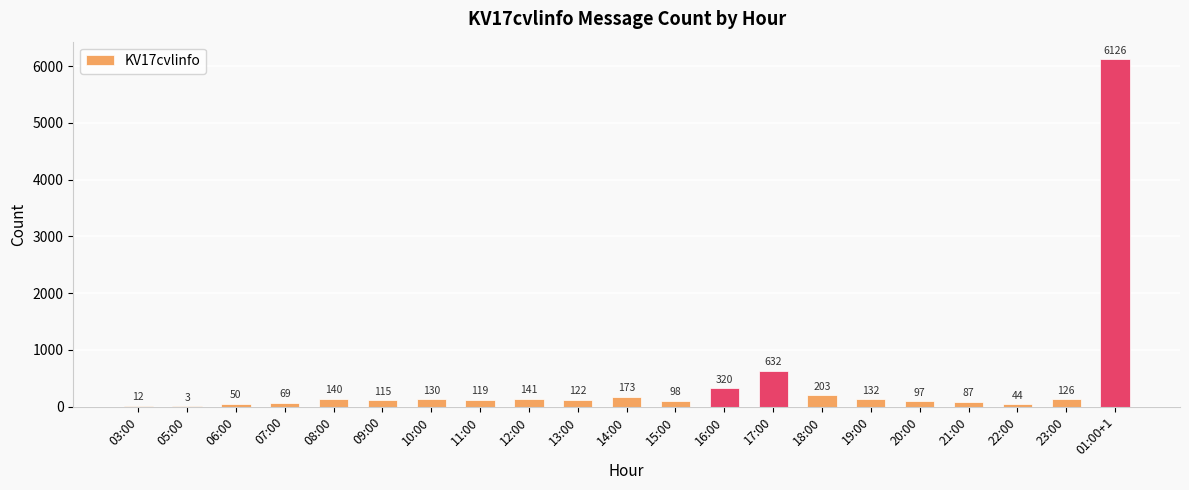

True or false: the data shows 3 at 05:00.

True